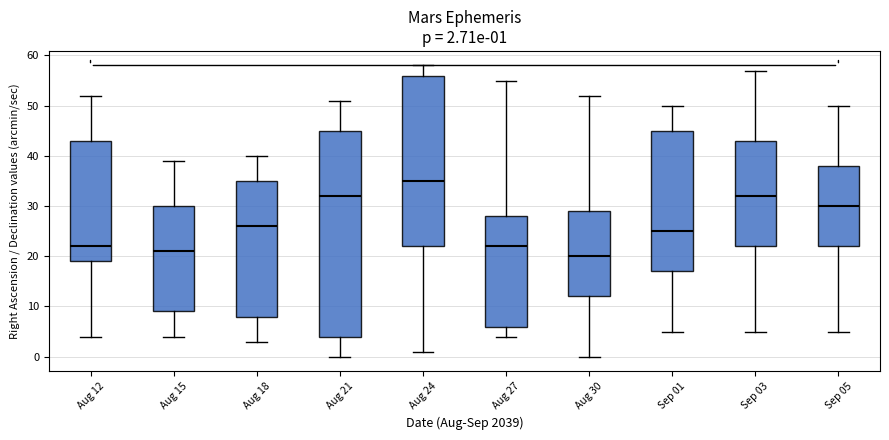

Which box's median line is the highest?

Aug 24